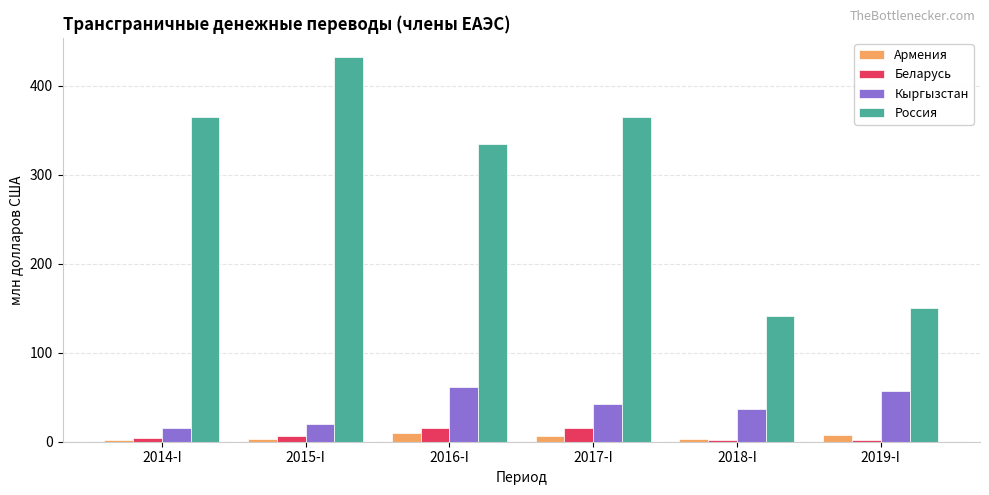

The Россия series shows 334.5 at 2016-I. True or false?

True